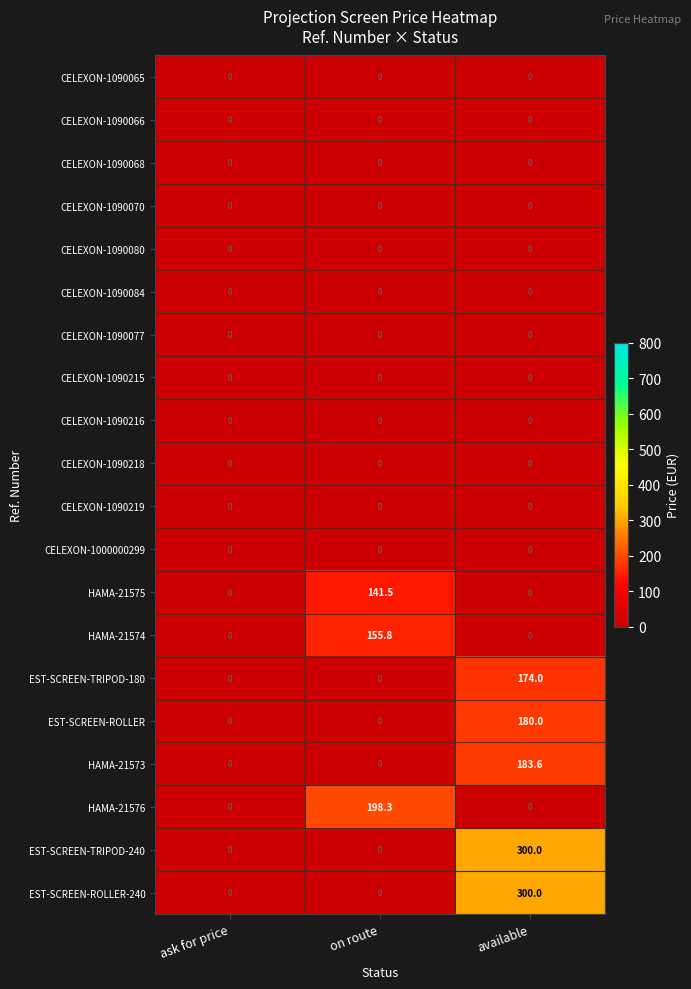

What is the average value of the EST-SCREEN-TRIPOD-240 series?

100.0